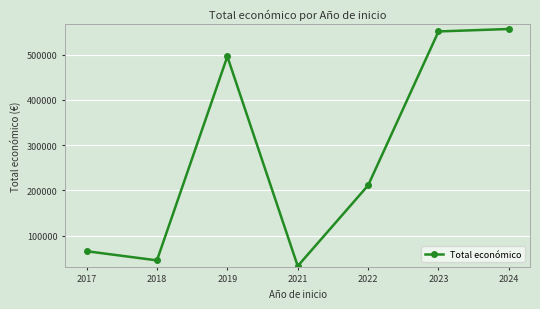

The chart shows a value of 348023.8 at 2022. True or false?

False